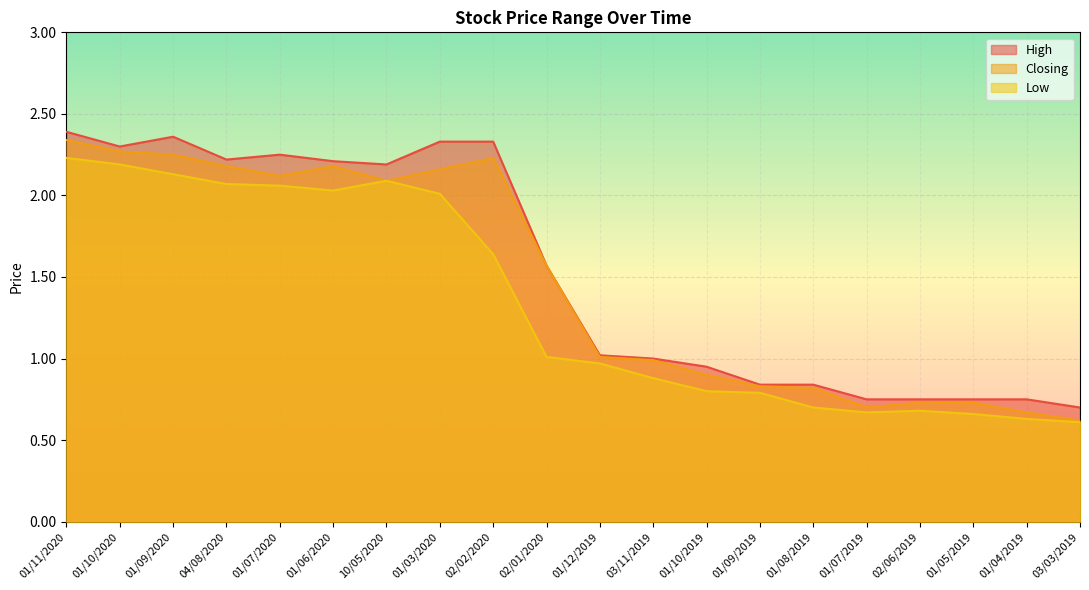

How many categories are shown in the chart?

20